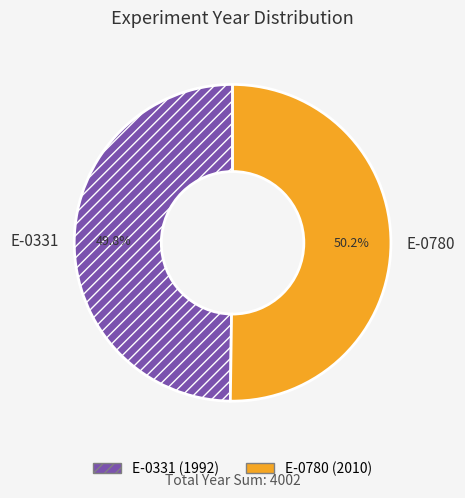

The E-0331 slice represents 50% of the pie. True or false?

True